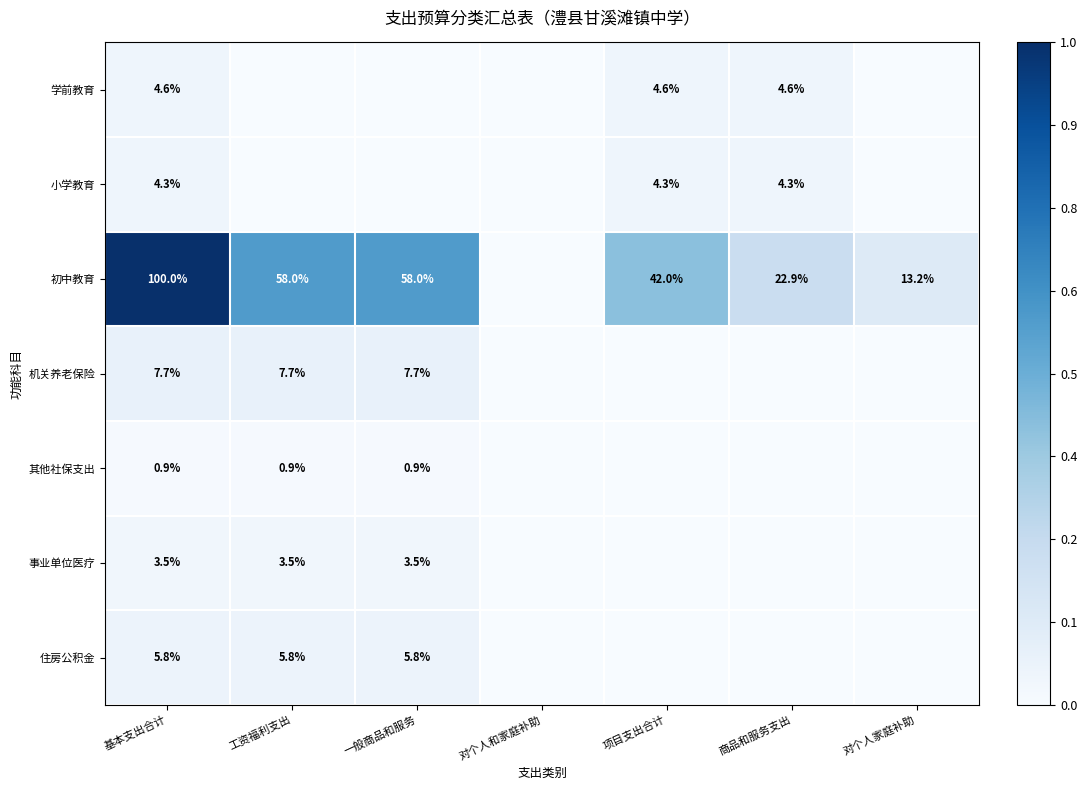

The 事业单位医疗 series shows 5.4 at 工资福利支出. True or false?

False